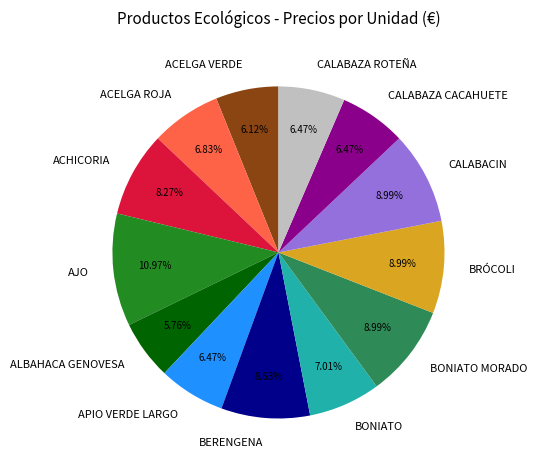

How many segments does this pie chart have?

13